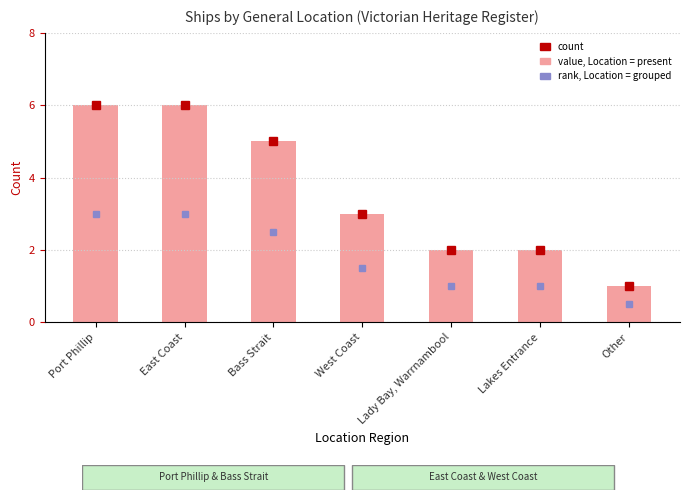

What is the greatest value displayed?

6